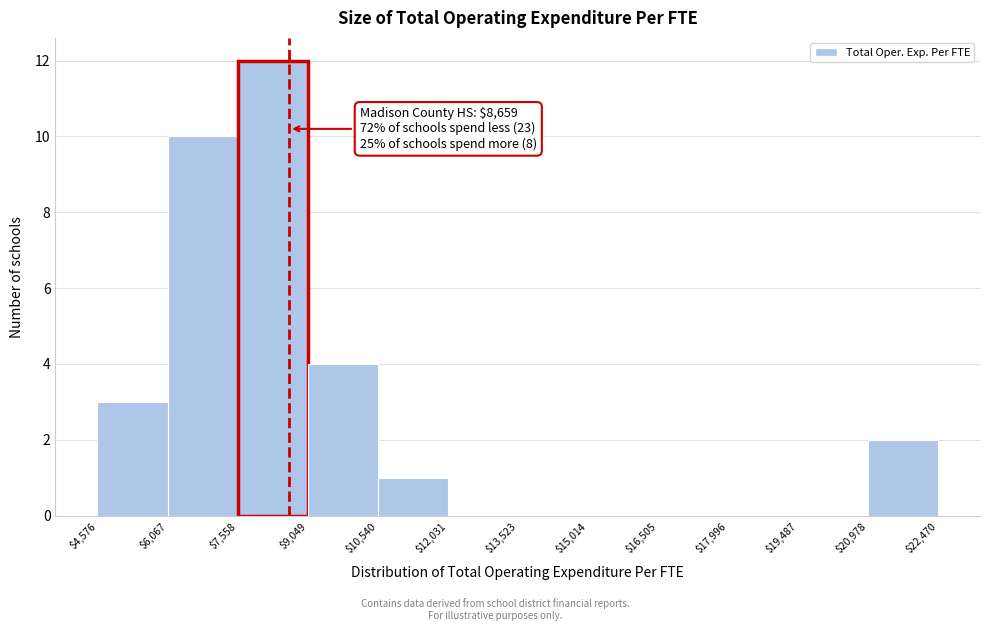

Over which range of the x-axis is the bar tallest?

$7,558 to $9,049